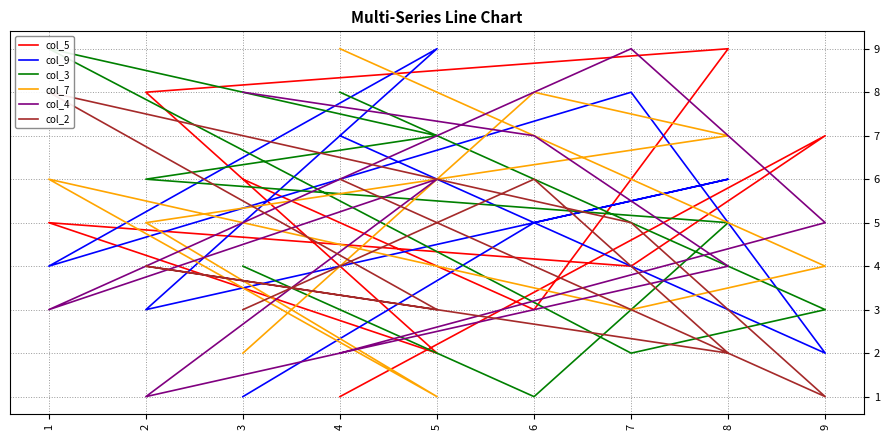

What is the highest value of the col_7 series?

9